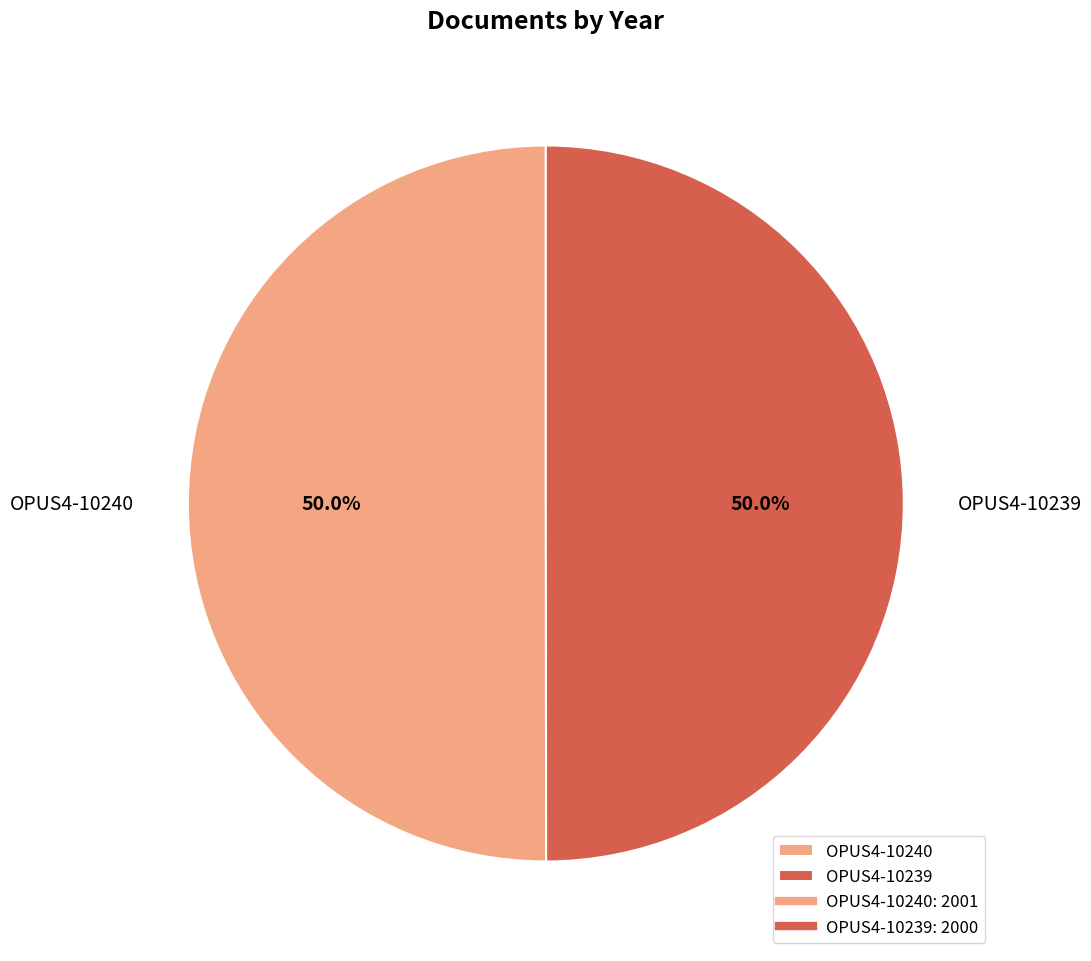

Approximately how many times larger is the value at OPUS4-10239 compared to OPUS4-10240?

1.0